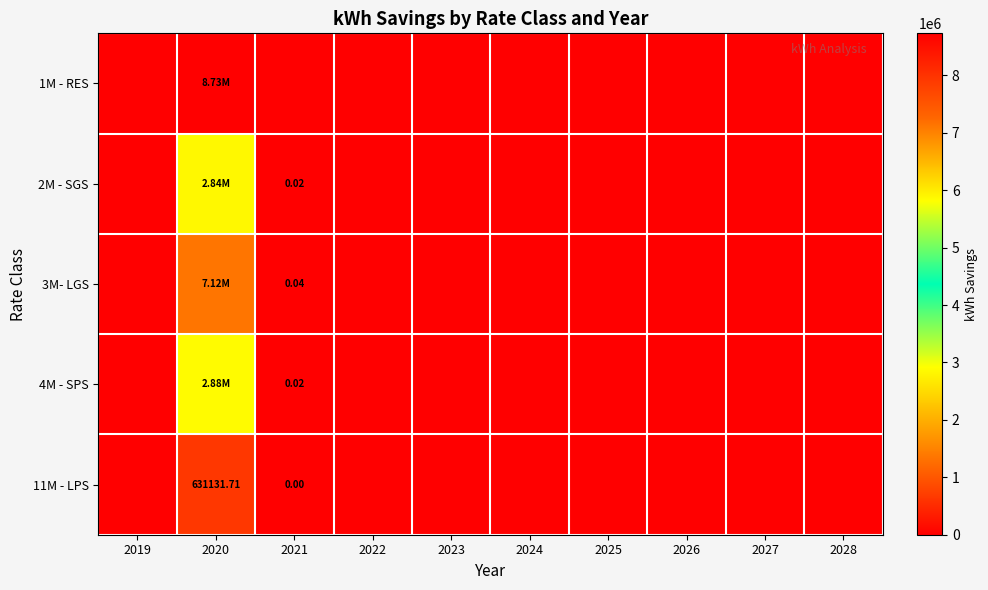

What is the greatest value displayed?

8731256.0